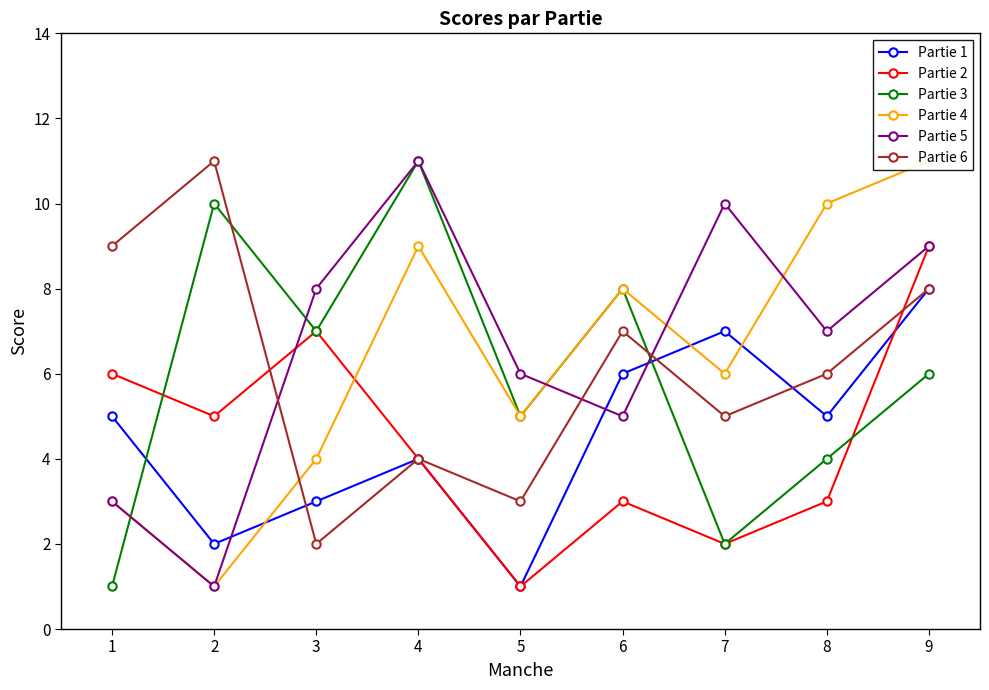

Is it true that Partie 2 equals 0 at 5?

False